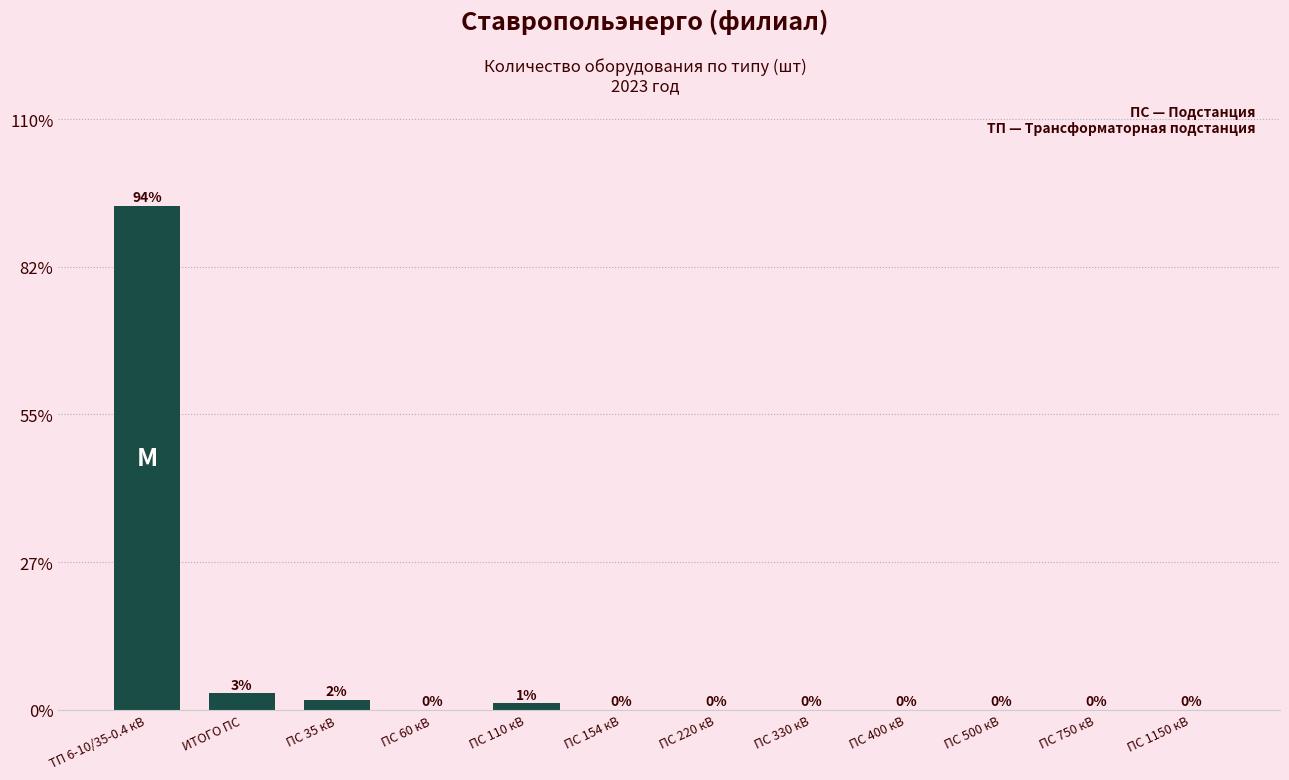

At which category does the chart reach its peak across all series?

ТП 6-10/35-0.4 кВ